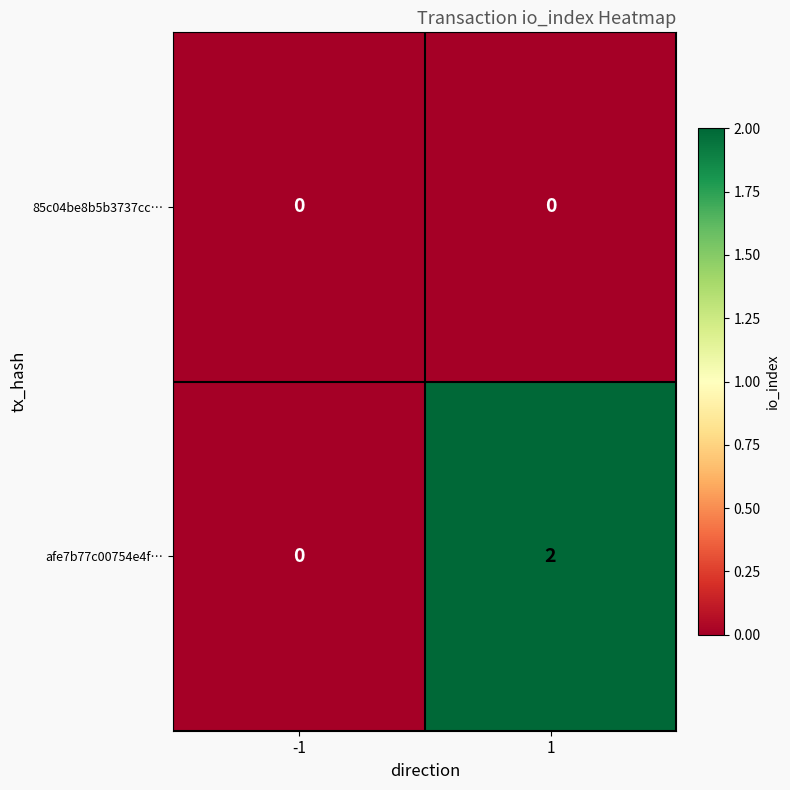

At which category is the sum across all series the highest?

1